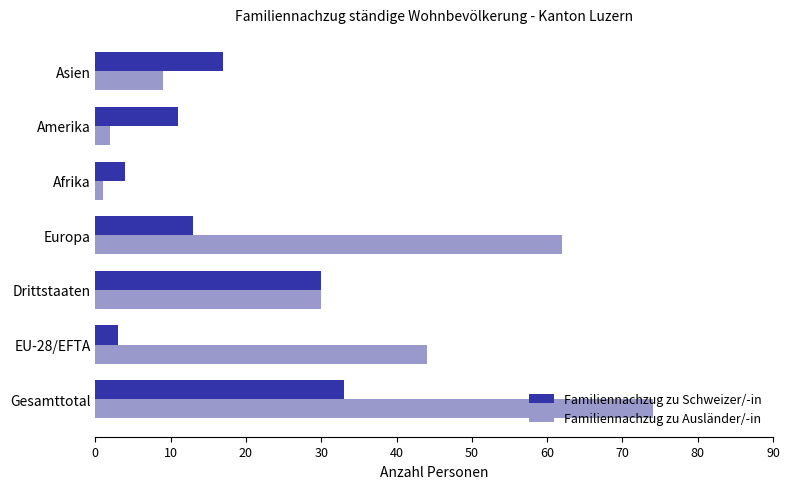

What is the sum of all Familiennachzug zu Ausländer/-in values?

222